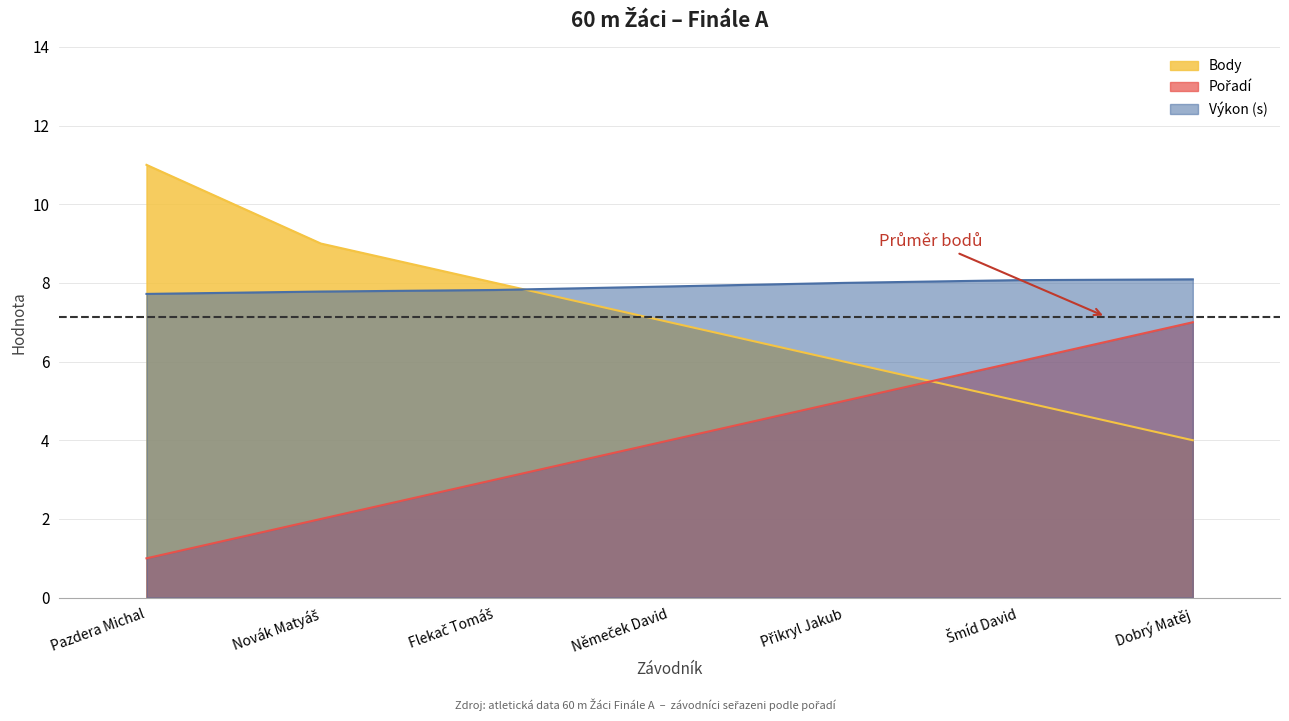

The Výkon series shows 10.3 at Němeček David. True or false?

False